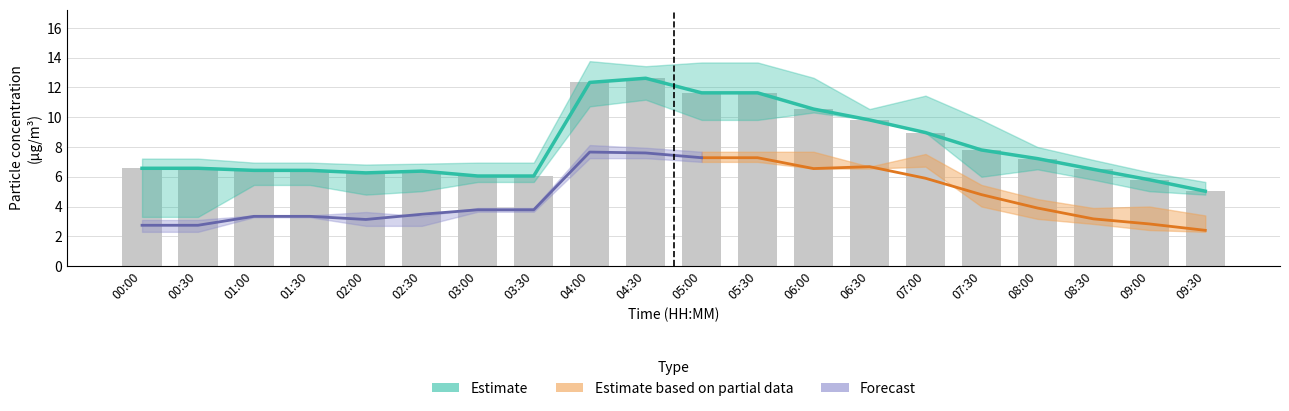

Approximately how many times larger is the value at 07:30 compared to 04:00?

0.6